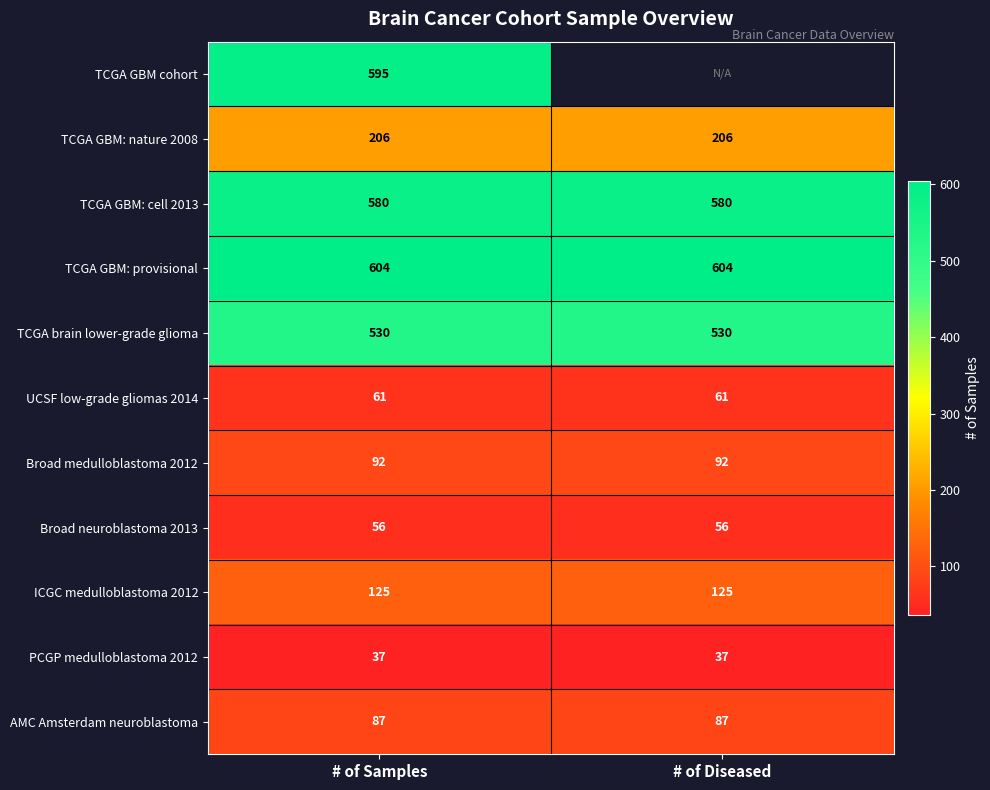

Is it true that Broad medulloblastoma 2012 equals 148.5 at # of Samples?

False